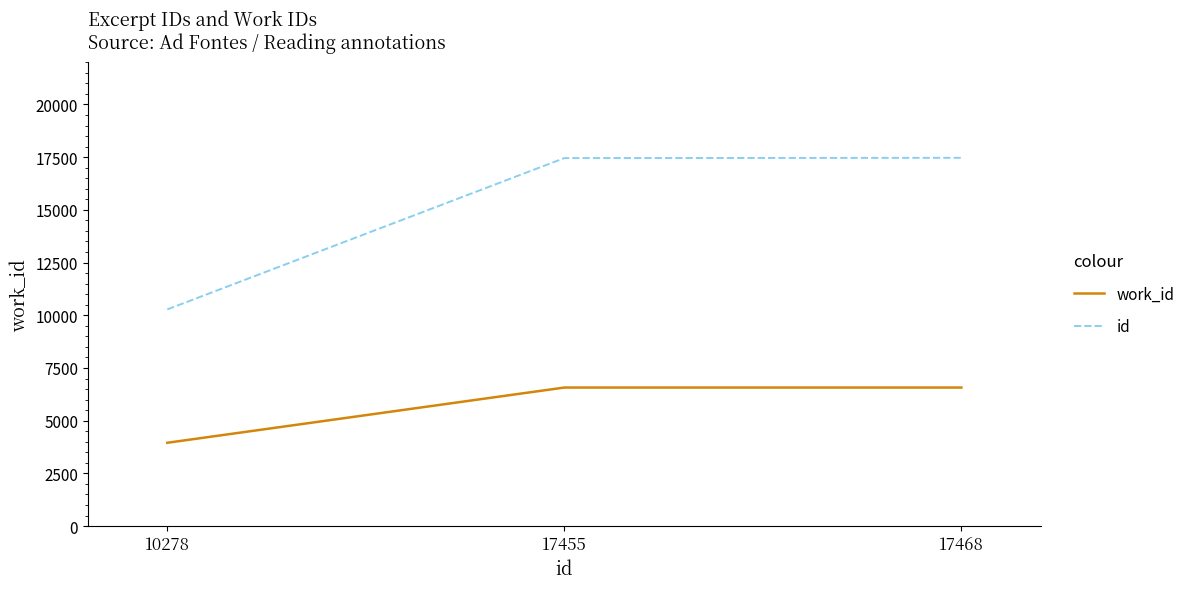

What is the difference between the second highest and minimum values in the work_id series?

2619